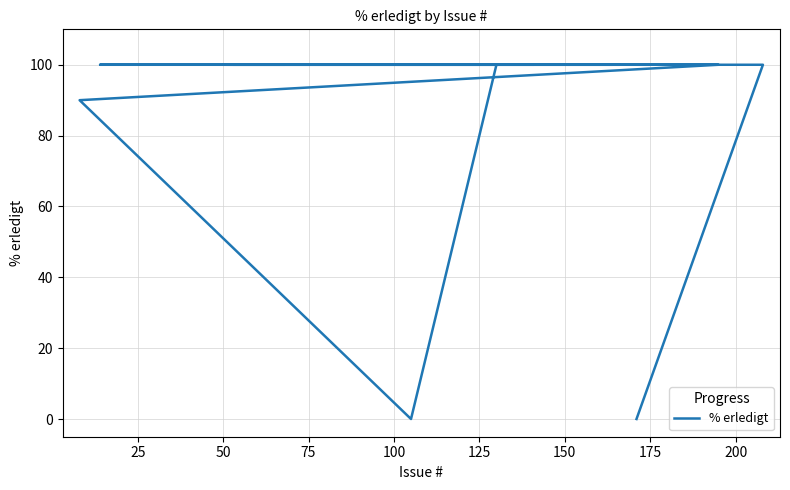

How many data points does each series have?

20